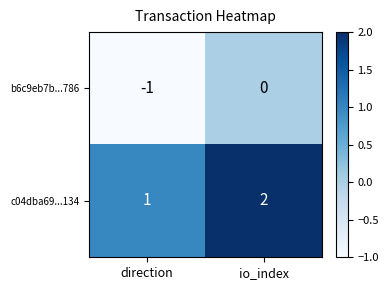

Rank the categories by b6c9eb7b...786 value from lowest to highest.

direction, io_index